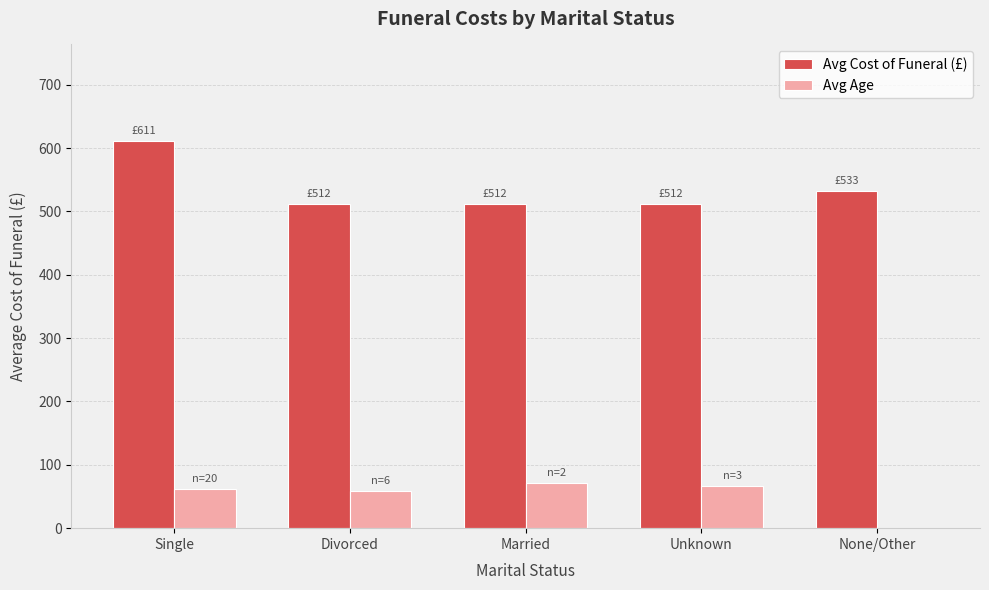

How many data points does each series have?

5